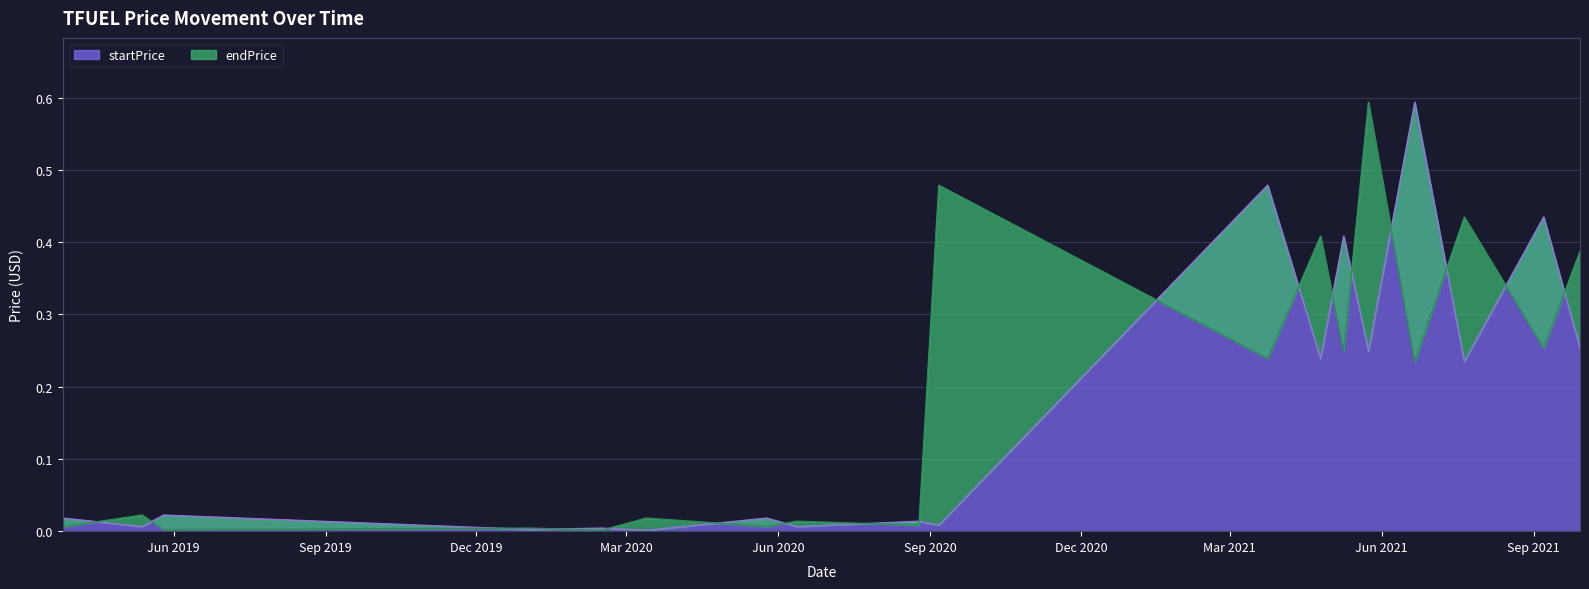

Is it true that endPrice equals 0.4 at 2021-04-25?

True